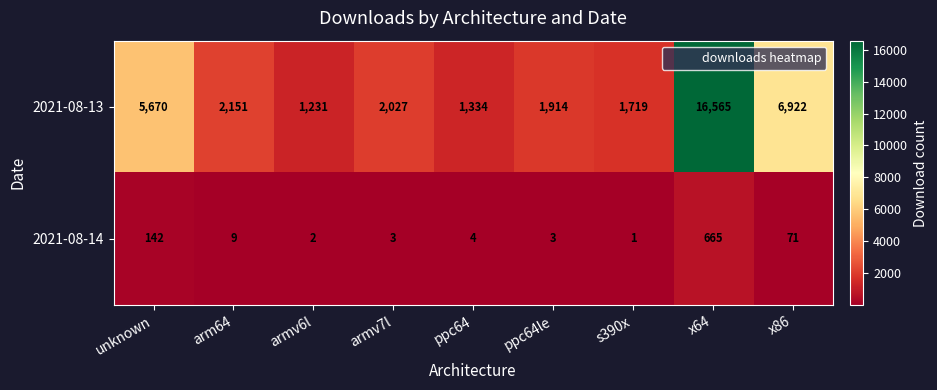

What is the total value across all series at unknown?

5812